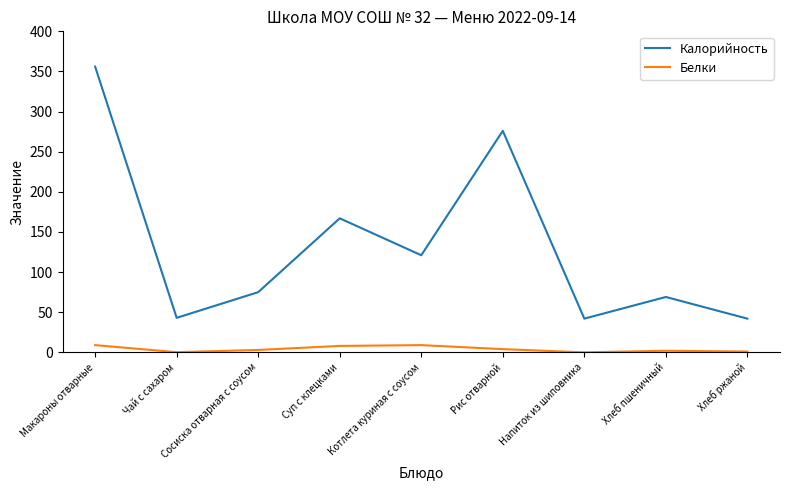

Which series has the largest range (max minus min)?

Калорийность